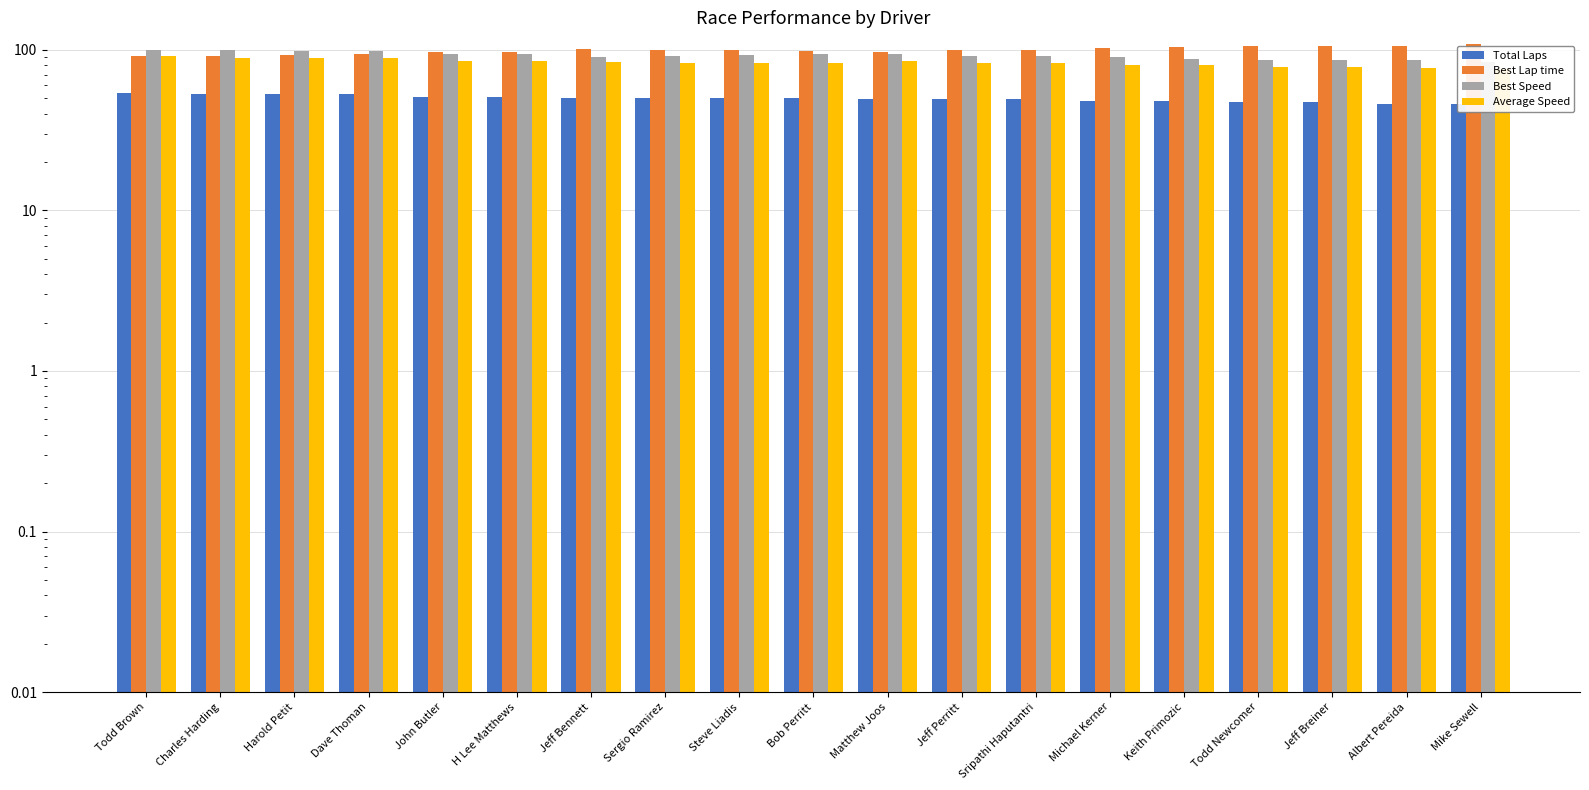

How many categories are shown in the chart?

19